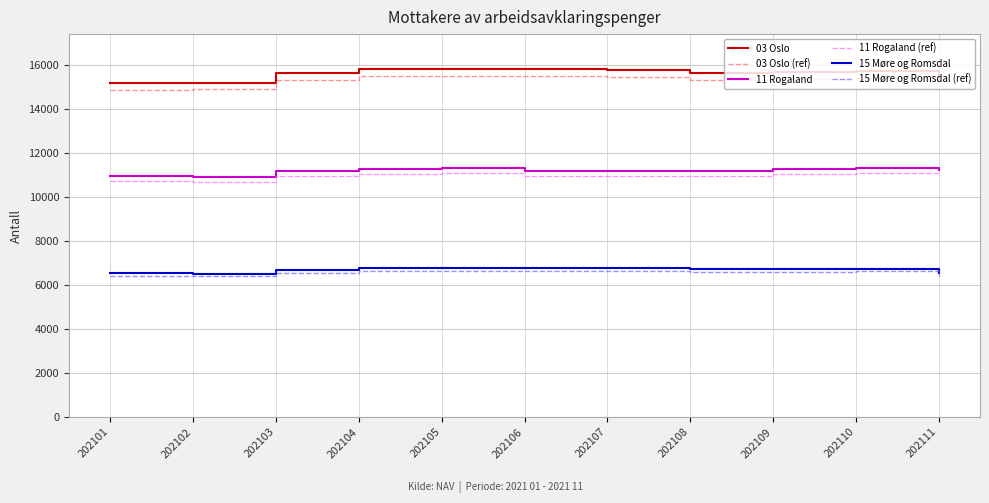

The value of 15 Møre og Romsdal at 202102 is 6518.0. True or false?

True